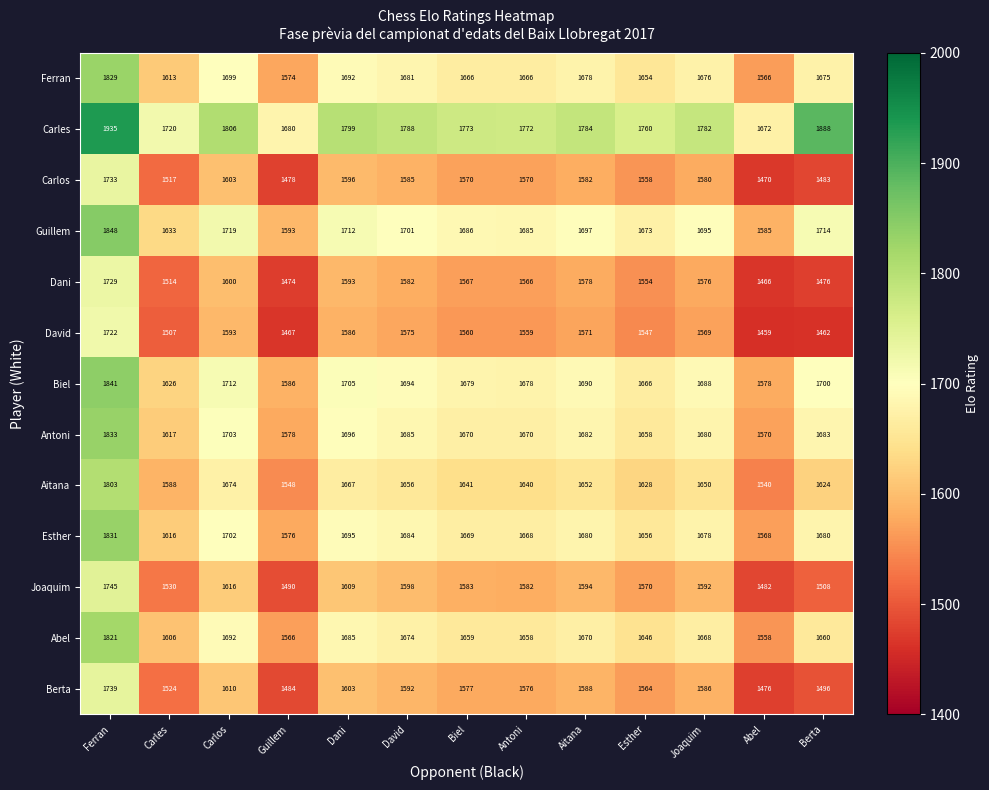

What is the approximate value of Berta at Berta?

1496